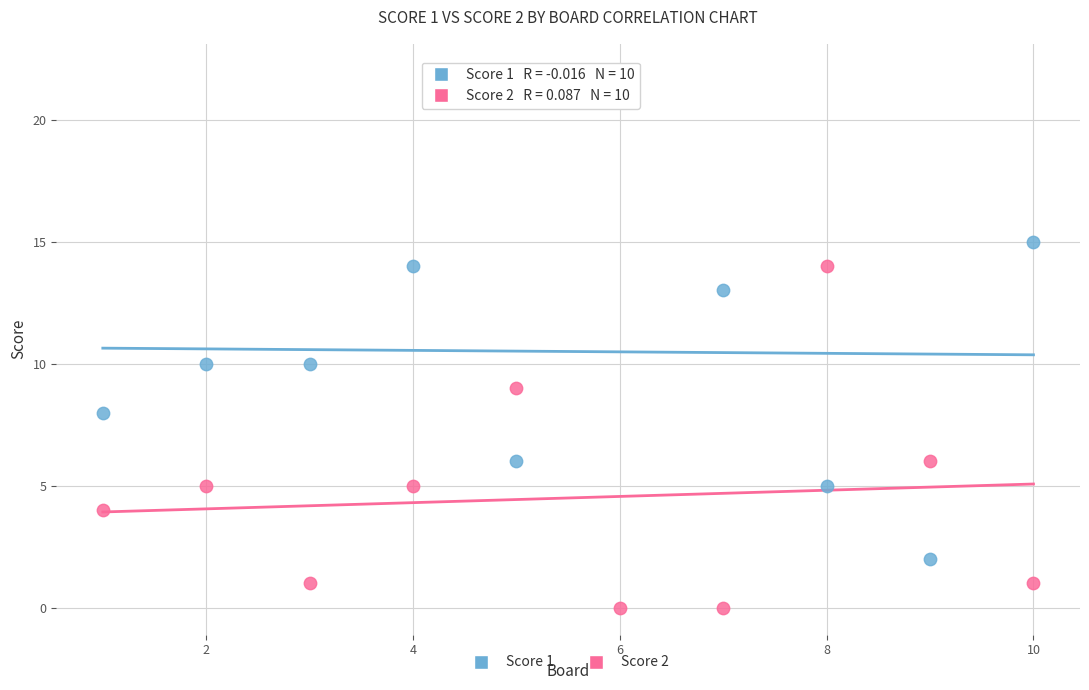

Which series has the widest spread of Y values?

Score 1